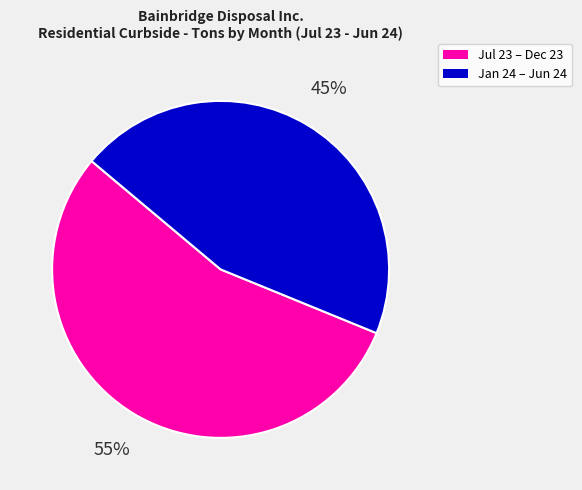

Is there any slice that represents more than half of the pie?

Yes